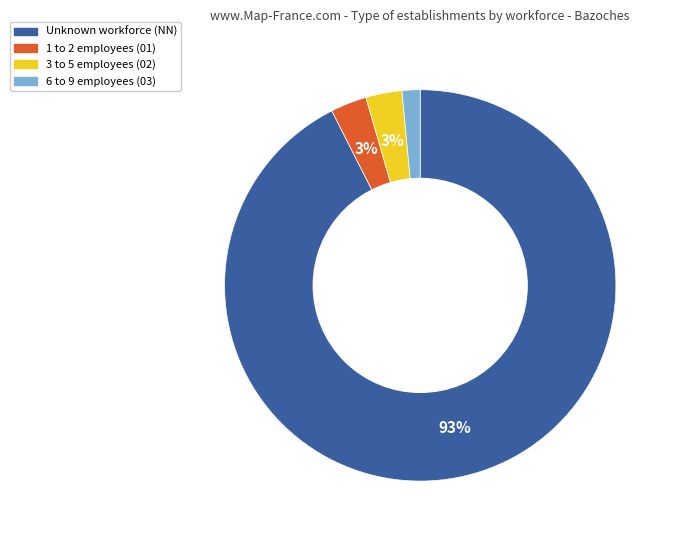

Does any single category account for the majority?

Yes